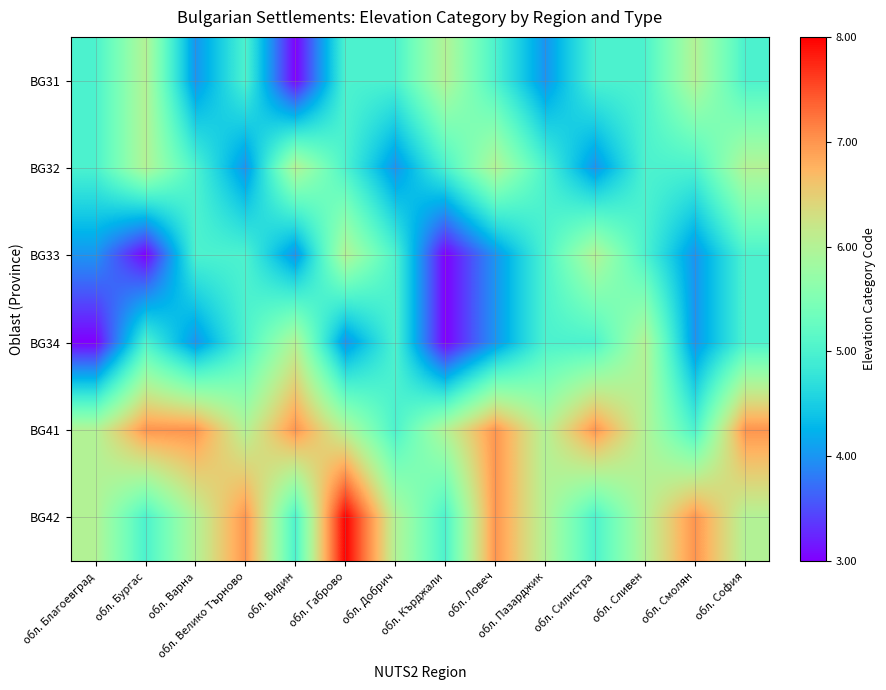

How many data points does each series have?

14